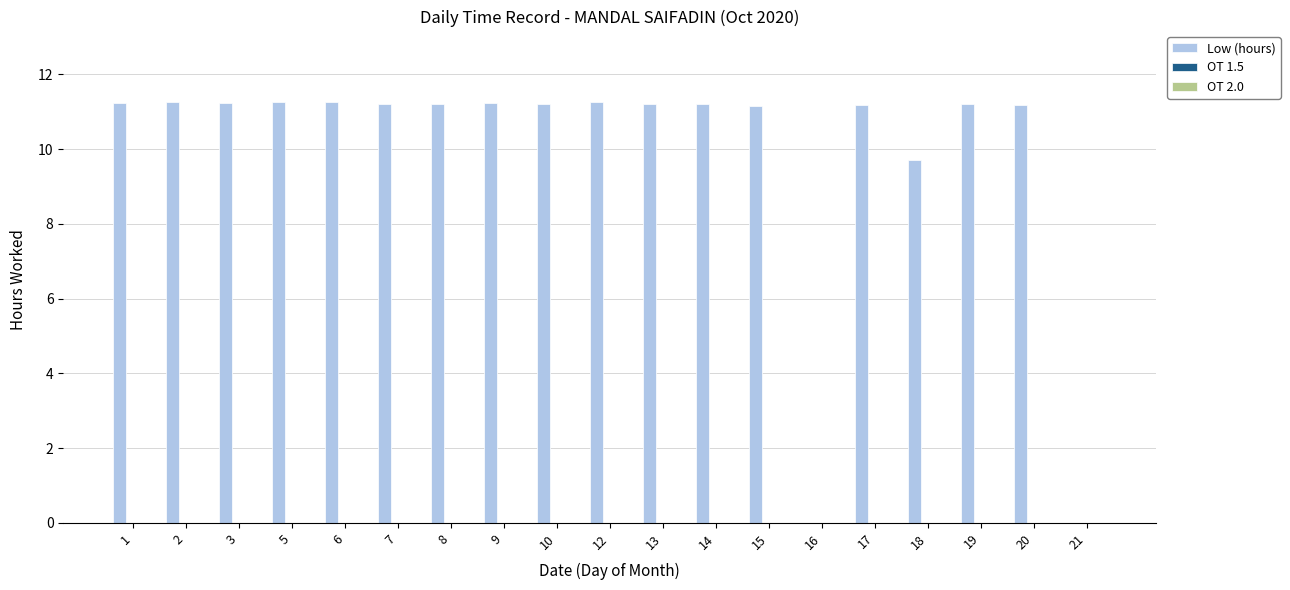

Where is the data nearest to the value 5?

18